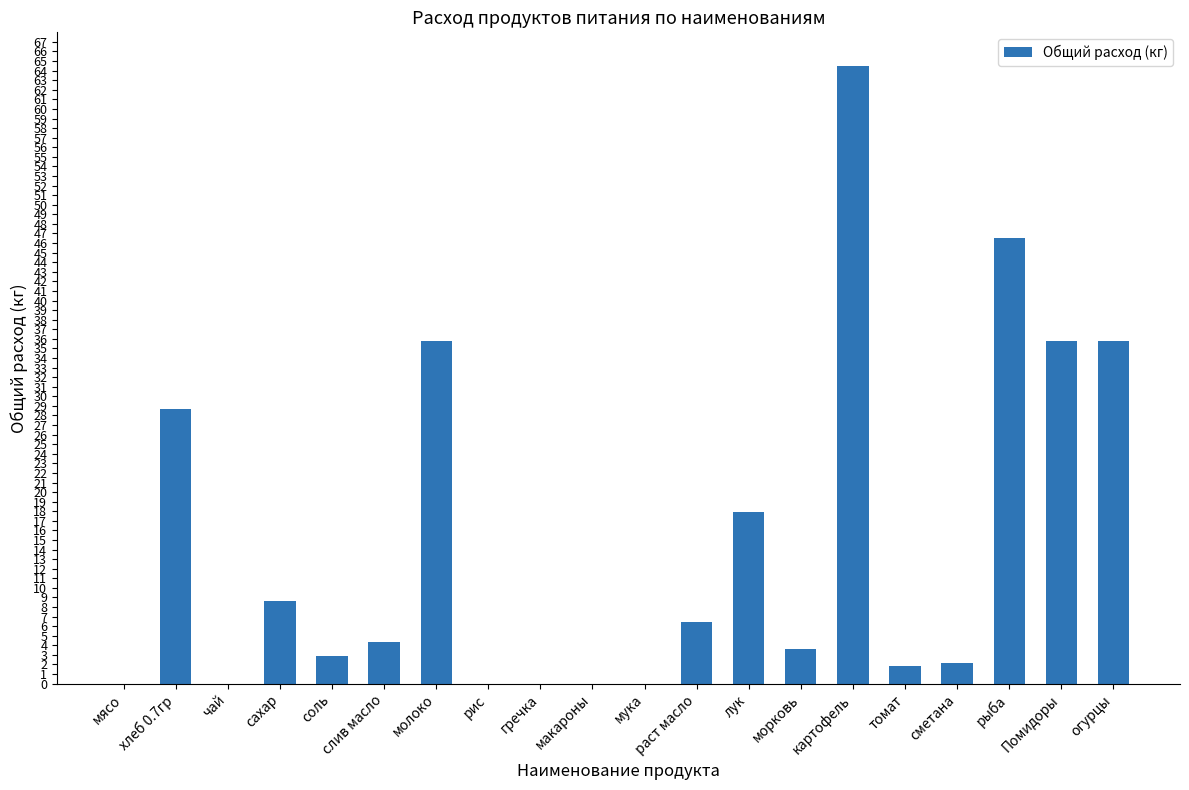

How many series are shown in this chart?

1